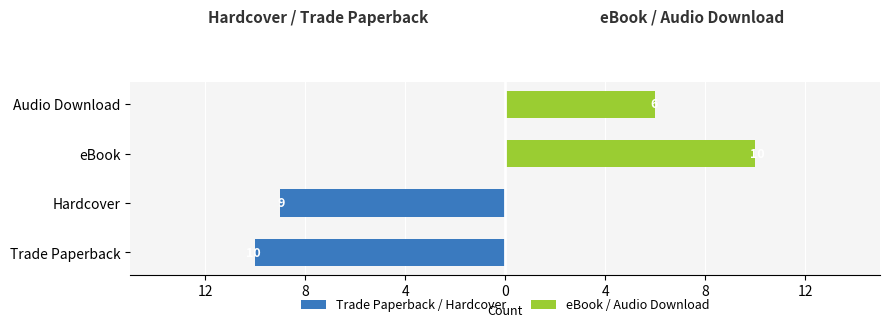

List the series in order of their peak value, highest first.

eBook / Audio Download, Trade Paperback / Hardcover